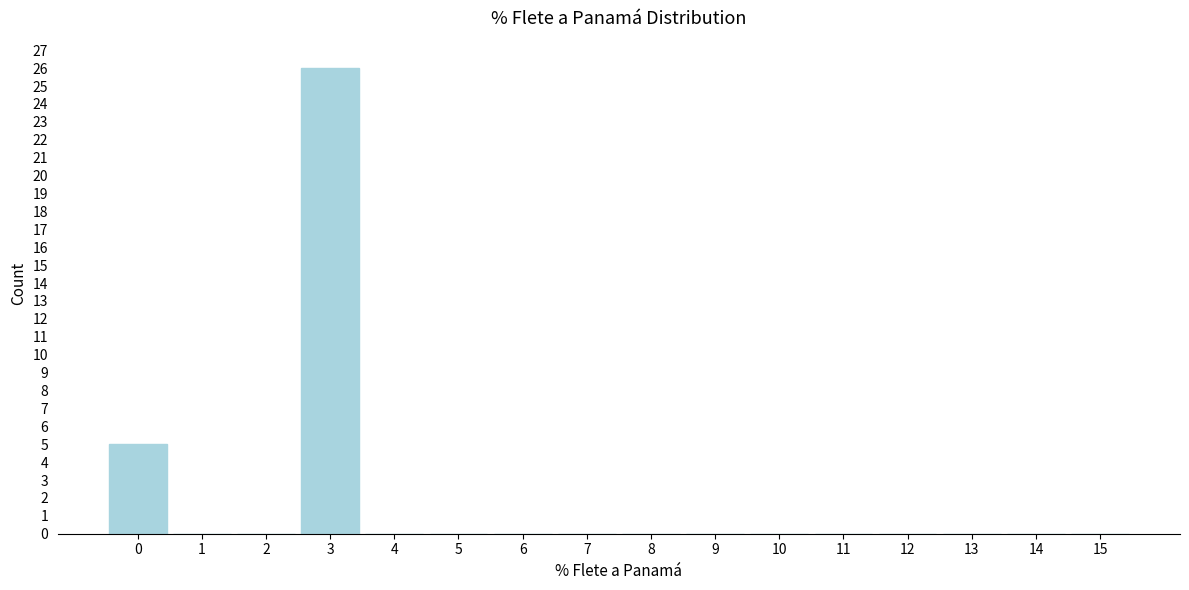

Reading left to right, list all the values displayed in this chart.

0=5	1=0	2=0	3=26	4=0	5=0	6=0	7=0	8=0	9=0	10=0	11=0	12=0	13=0	14=0	15=0